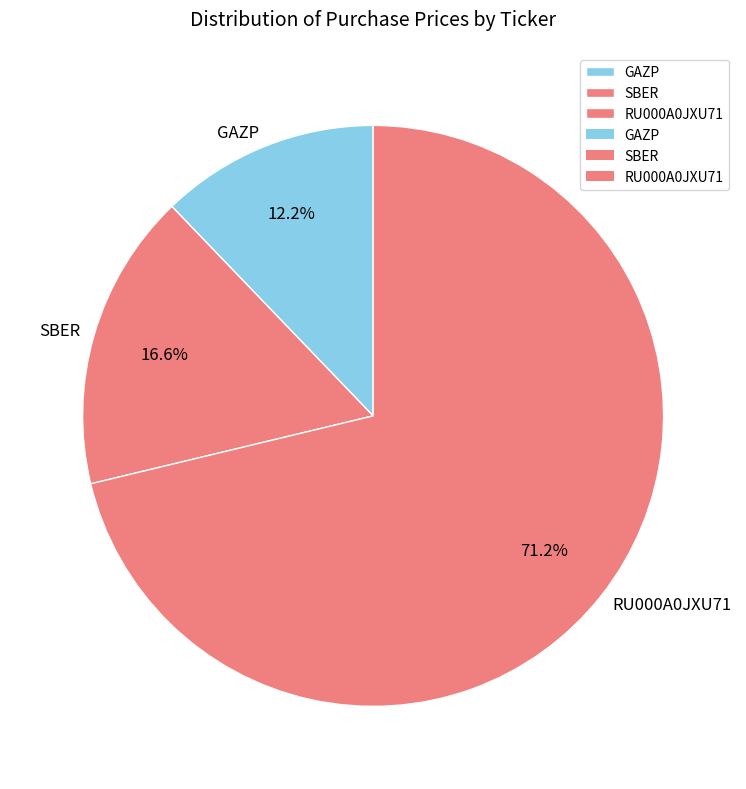

How much of the chart is everything except GAZP?

87.8%